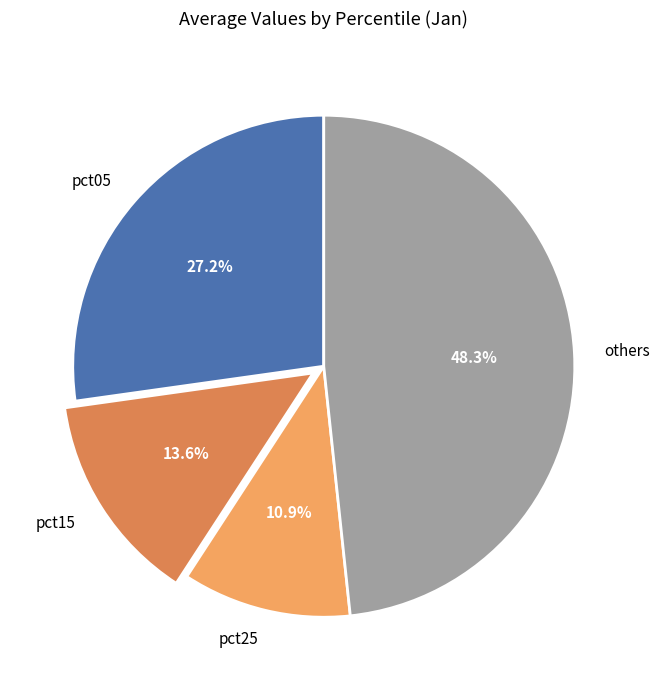

Rank the categories by value from lowest to highest.

pct25, pct15, pct05, others